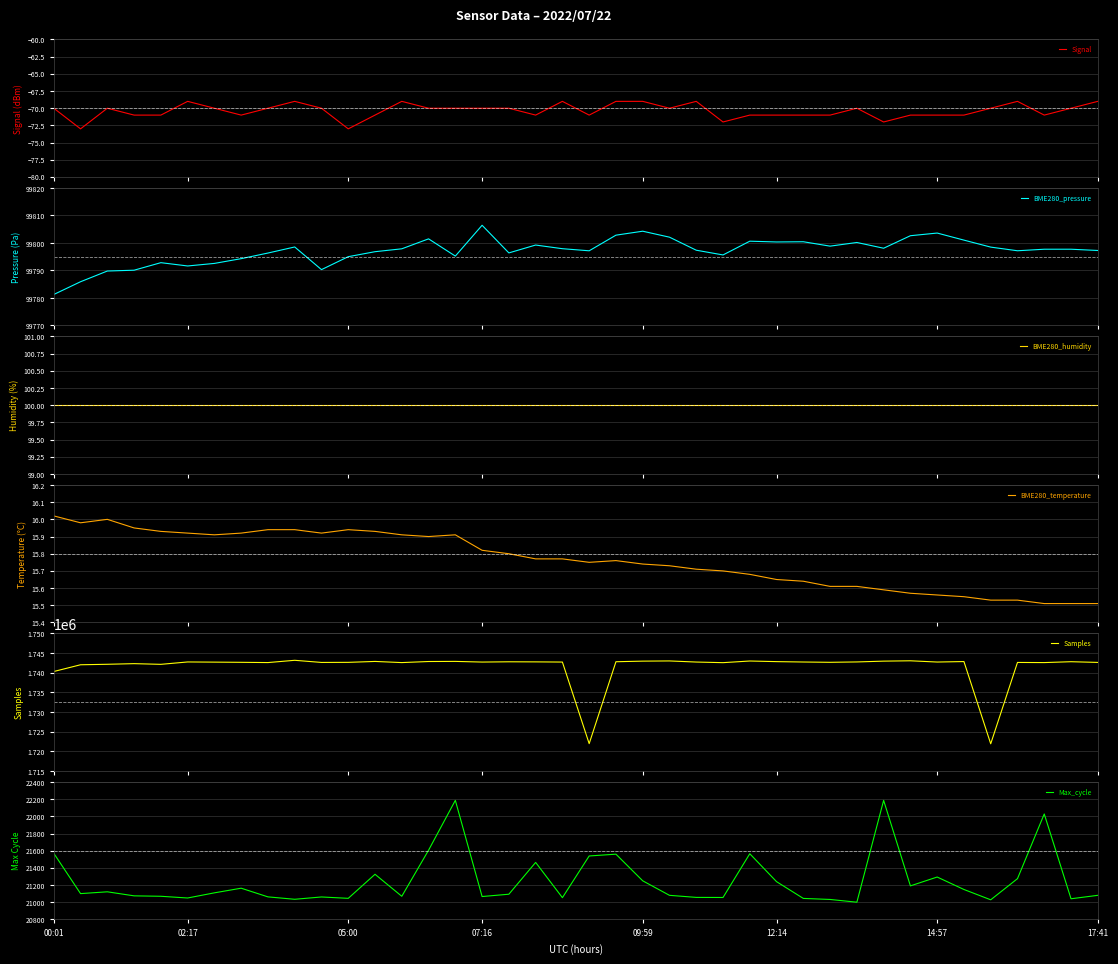

List the series in order of their peak value, lowest first.

Signal, BME280_temperature, BME280_humidity, Max_cycle, BME280_pressure, Samples